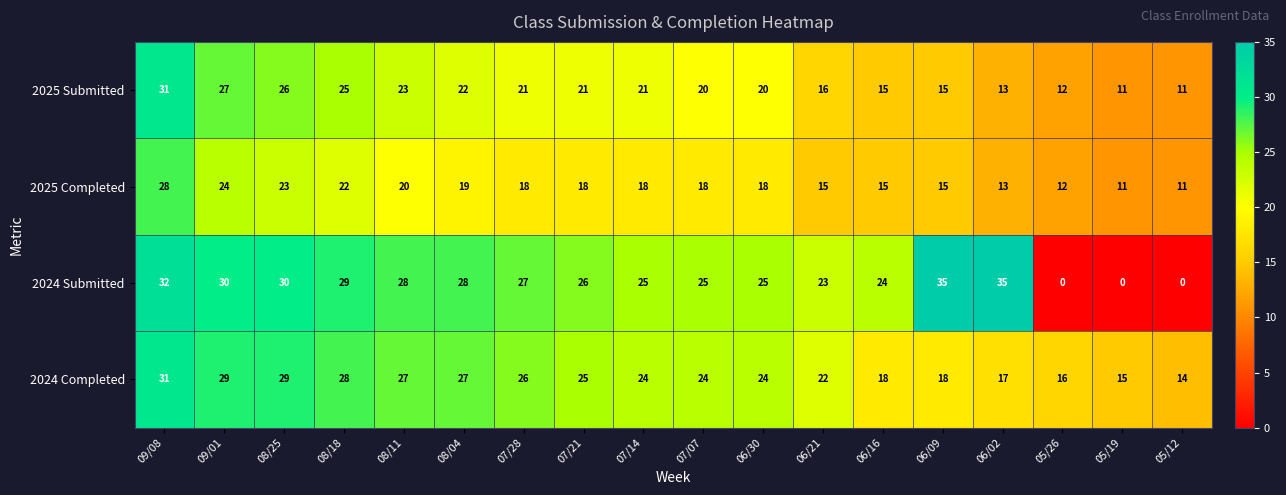

What is the maximum value shown in the chart?

35